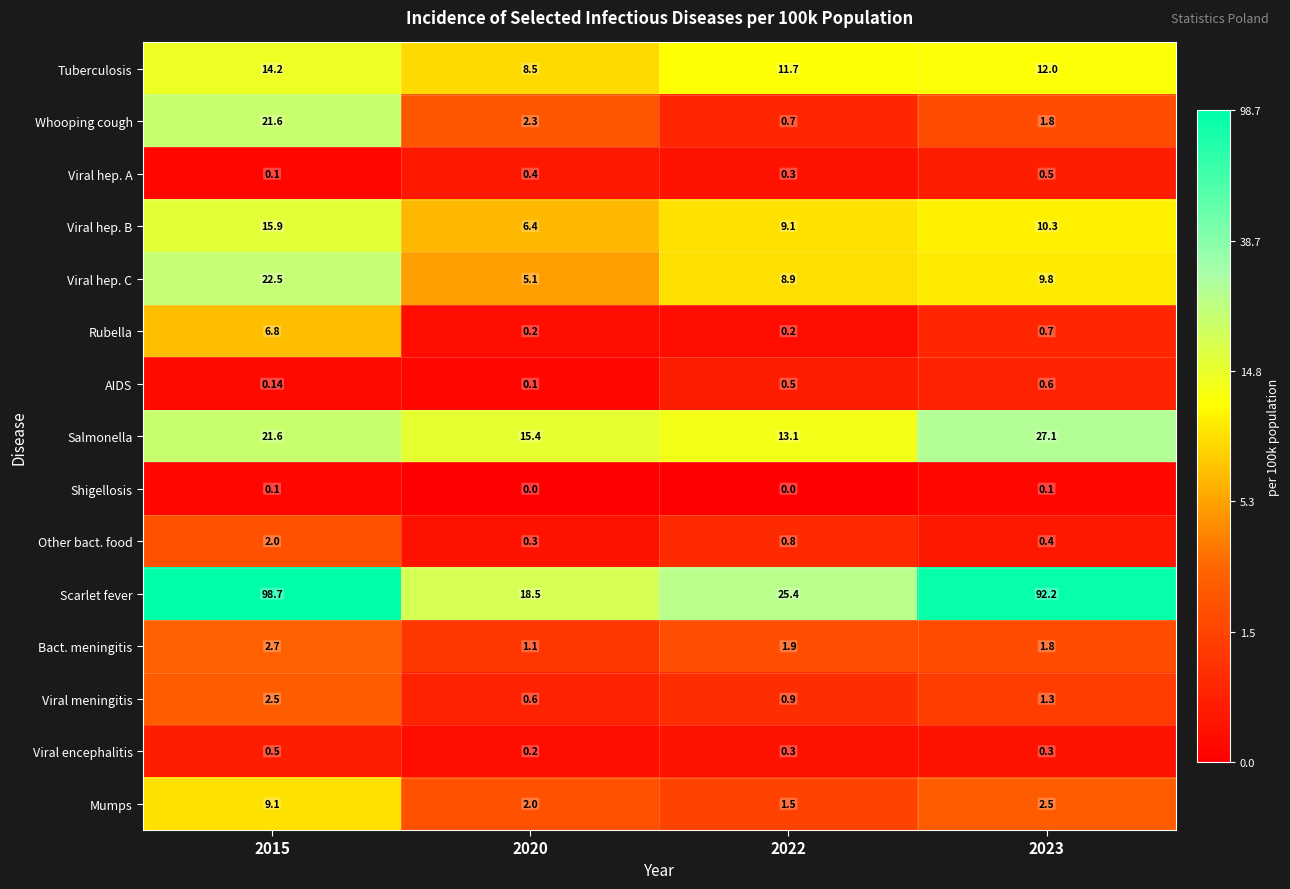

At how many categories does at least one series exceed 2?

4